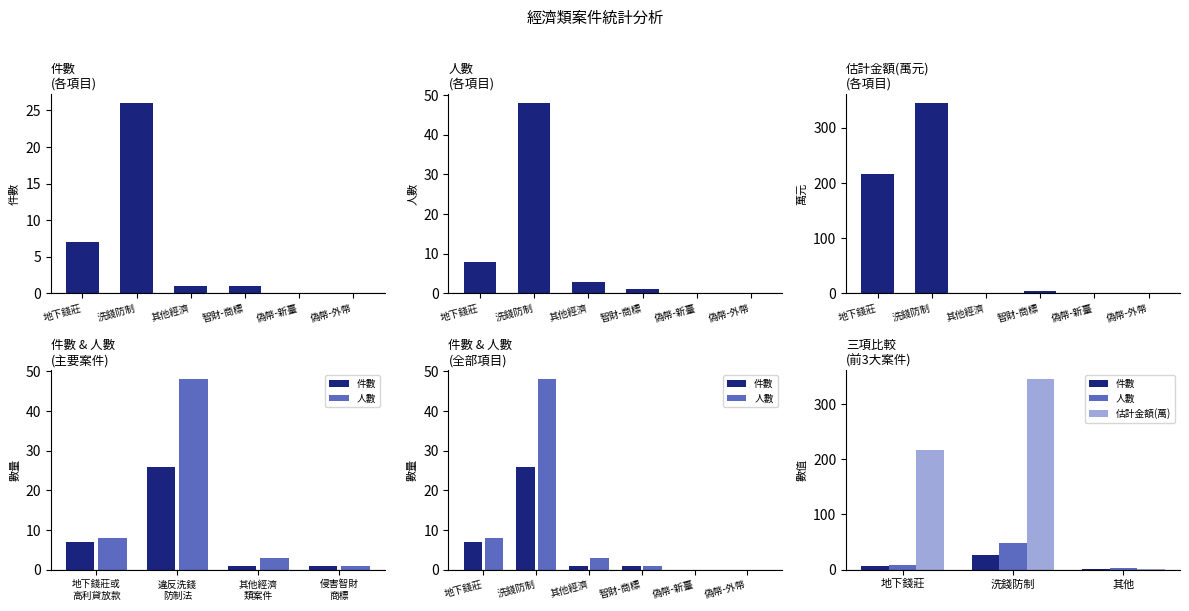

How many data points does each series have?

6